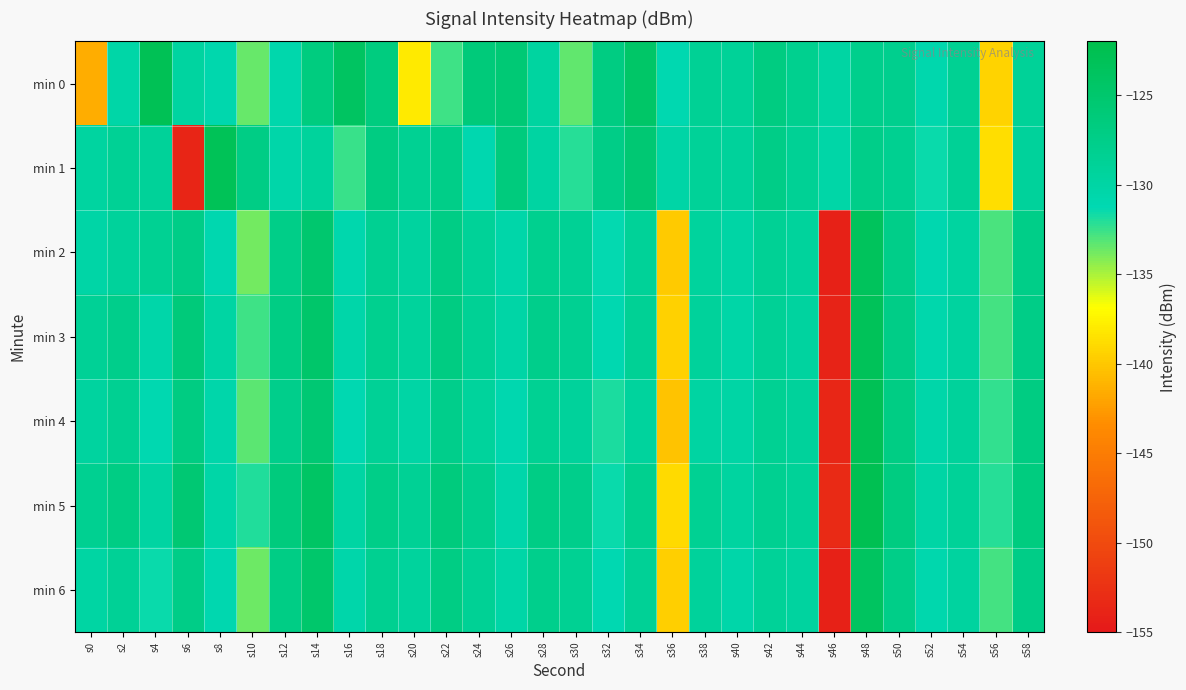

Which series has the largest range (max minus min)?

min 1